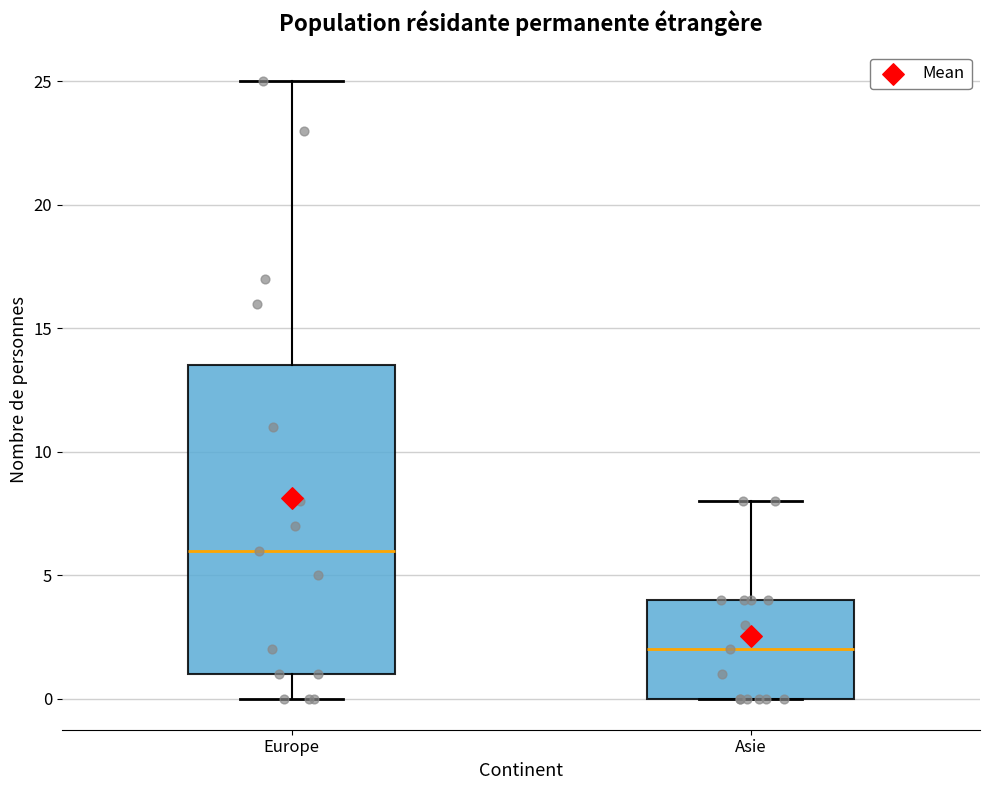

Which box is the tallest, from its lower edge to its upper edge?

Europe